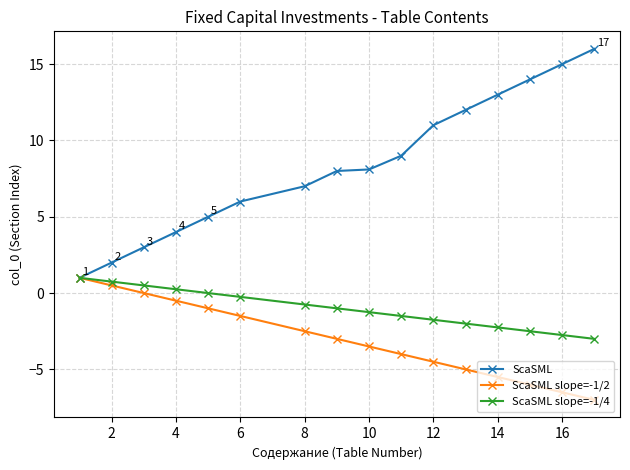

Rank the series by their average value, from highest to lowest.

ScaSML, ScaSML slope=-1/4, ScaSML slope=-1/2